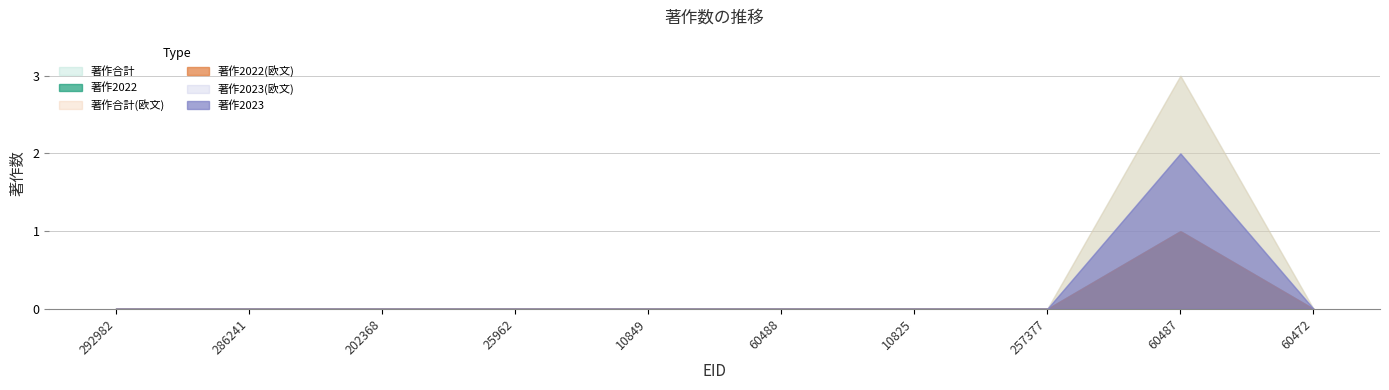

Reading left to right, list all the values displayed in this chart.

著作2022: 292982=0	286241=0	202368=0	25962=0	10849=0	60488=0	10825=0	257377=0	60487=1	60472=0
著作2023: 292982=0	286241=0	202368=0	25962=0	10849=0	60488=0	10825=0	257377=0	60487=2	60472=0
著作合計: 292982=0	286241=0	202368=0	25962=0	10849=0	60488=0	10825=0	257377=0	60487=3	60472=0
著作2022(欧文): 292982=0	286241=0	202368=0	25962=0	10849=0	60488=0	10825=0	257377=0	60487=1	60472=0
著作2023(欧文): 292982=0	286241=0	202368=0	25962=0	10849=0	60488=0	10825=0	257377=0	60487=2	60472=0
著作合計(欧文): 292982=0	286241=0	202368=0	25962=0	10849=0	60488=0	10825=0	257377=0	60487=3	60472=0